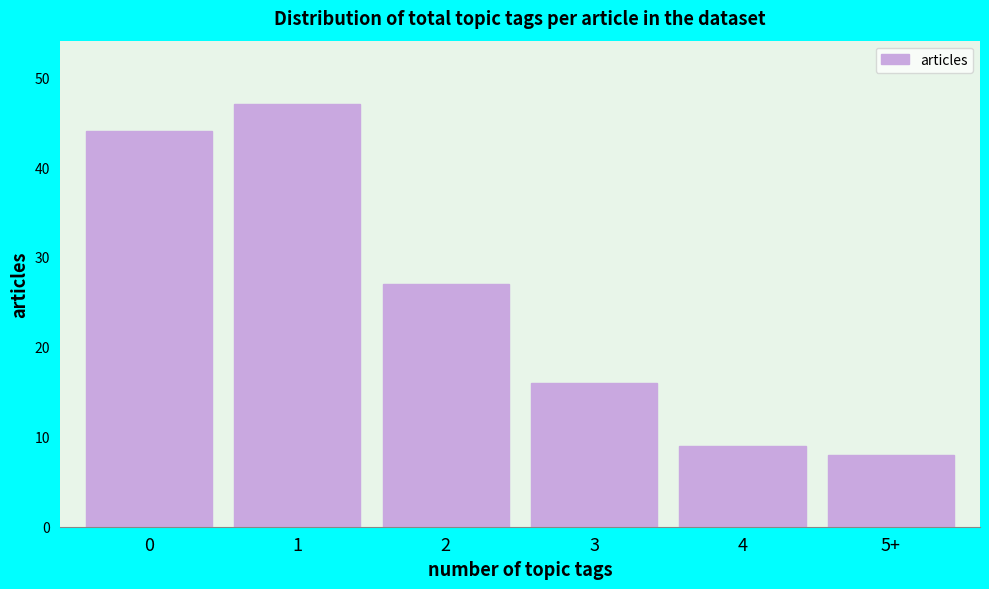

Reading left to right, transcribe all the data shown in this chart.

44	47	27	16	9	8